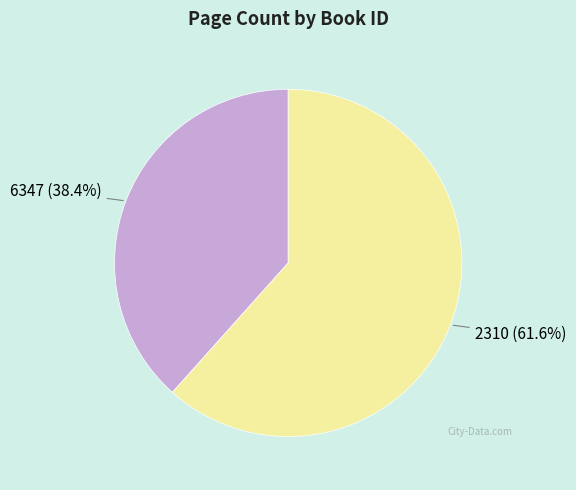

True or false: 2310 accounts for 52% of the total.

False